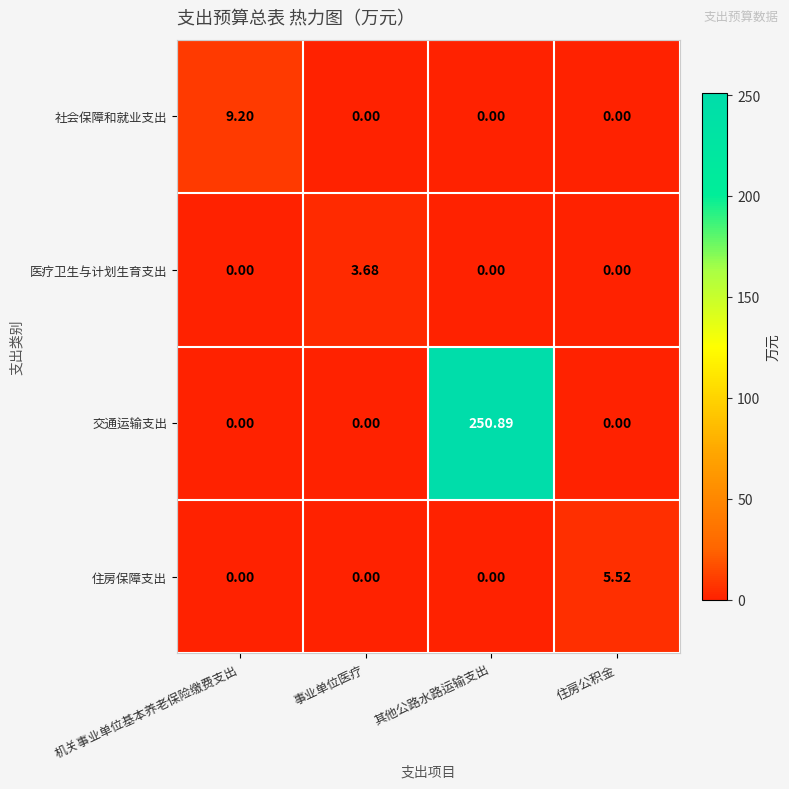

List the series in order of their peak value, highest first.

交通运输支出, 社会保障和就业支出, 住房保障支出, 医疗卫生与计划生育支出